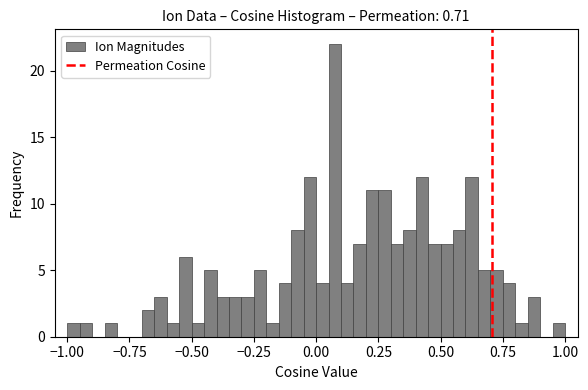

Around what value on the x-axis is the tallest bar? Give the approximate position of its centre, as read against the axis.

0.10